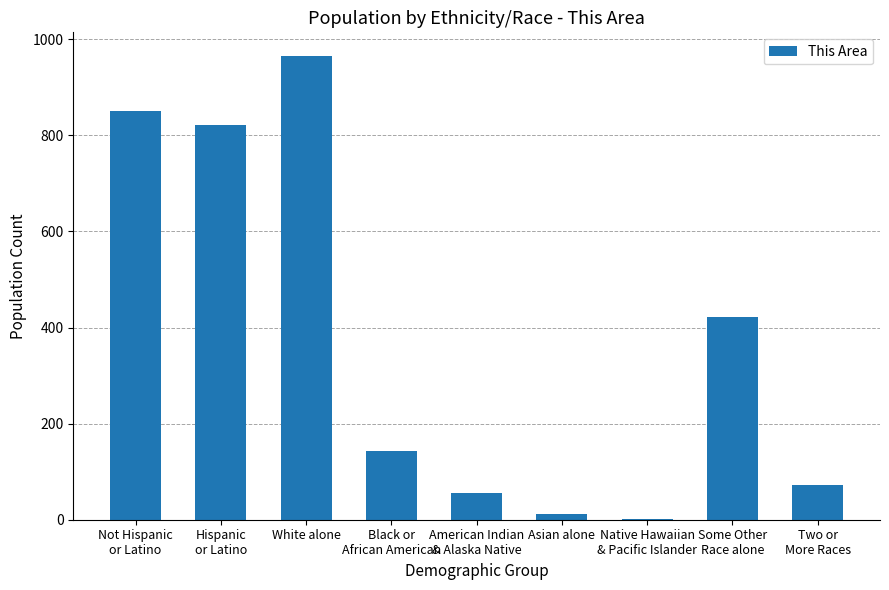

True or false: the data shows 196 at White alone.

False